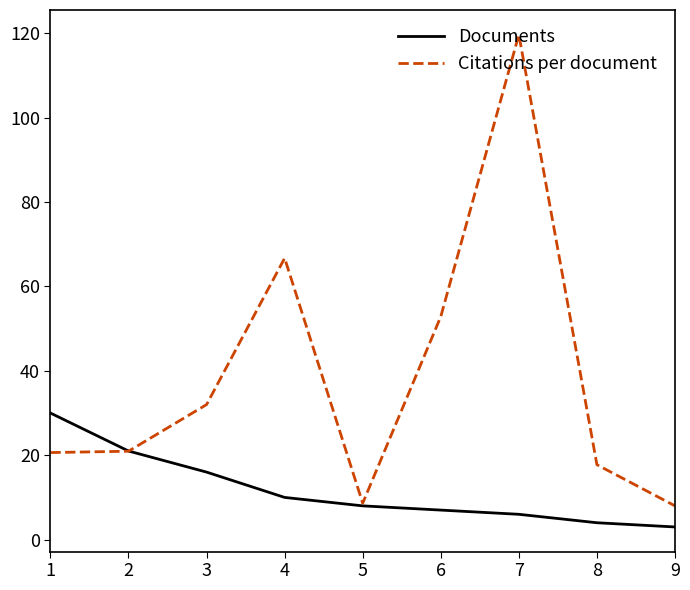

What is the difference between the maximum and minimum values in the Citations per document series?

111.7